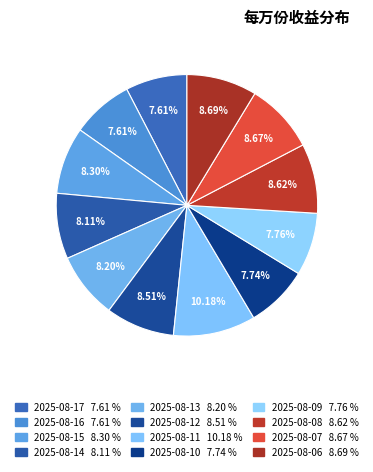

What is the total percentage of 2025-08-14 and 2025-08-15?

16.4%